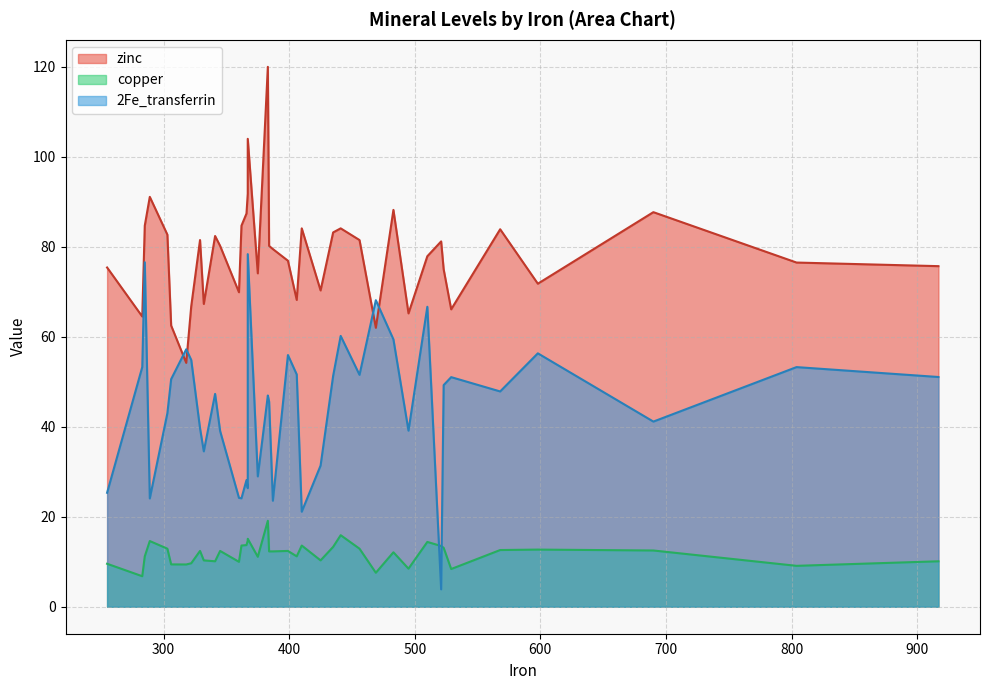

Rank the series at 30 from lowest to highest value.

copper, 2Fe_transferrin, zinc